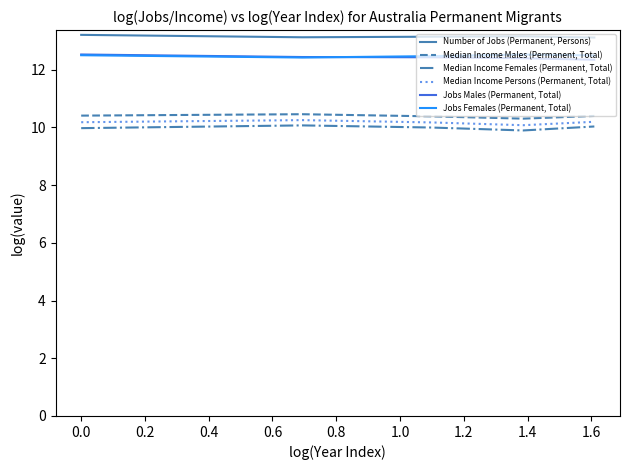

True or false: Median Income Persons (Permanent, Total) and Jobs Females (Permanent, Total) intersect in this chart.

False